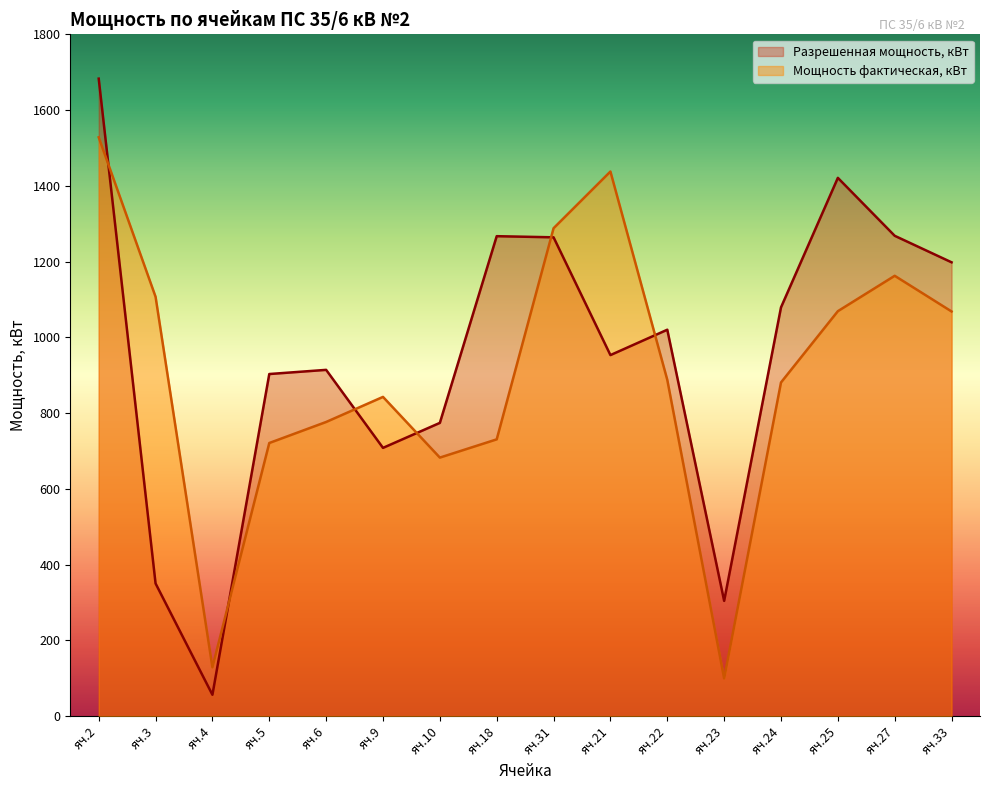

Which series has the largest range (max minus min)?

Разрешенная мощность, кВт